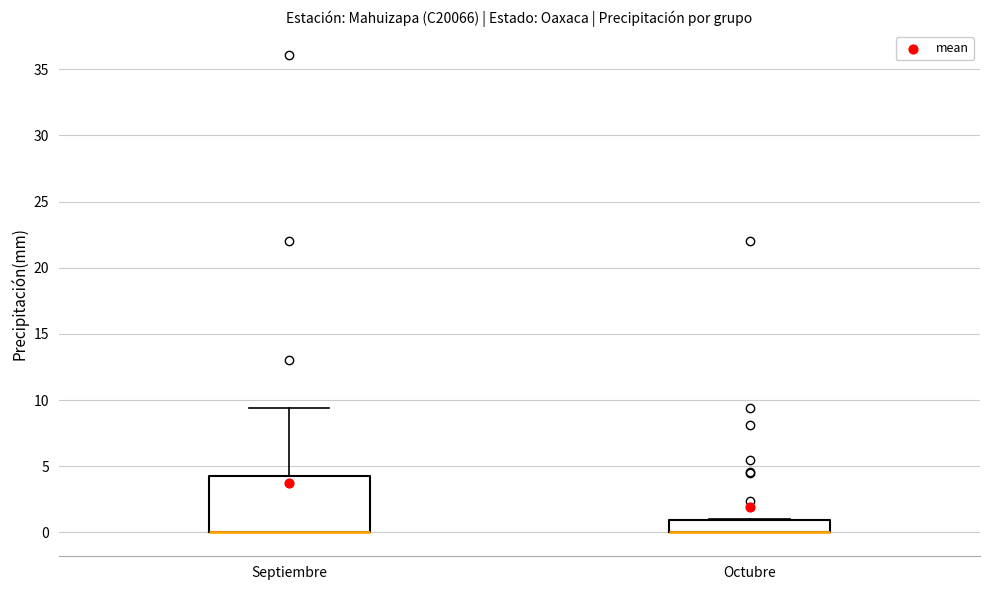

Where is the upper edge of the box for Octubre on the y-axis? The values are not printed on the chart, so give them approximately, as read against the axis.

1.0